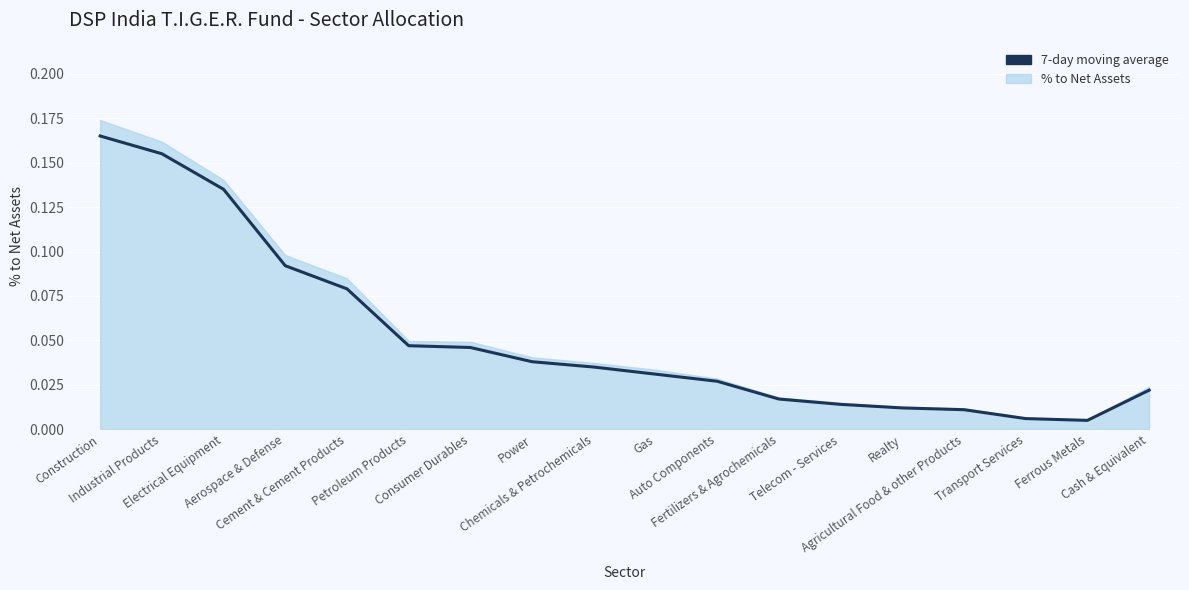

True or false: the data has more than 2 interior local peaks.

False